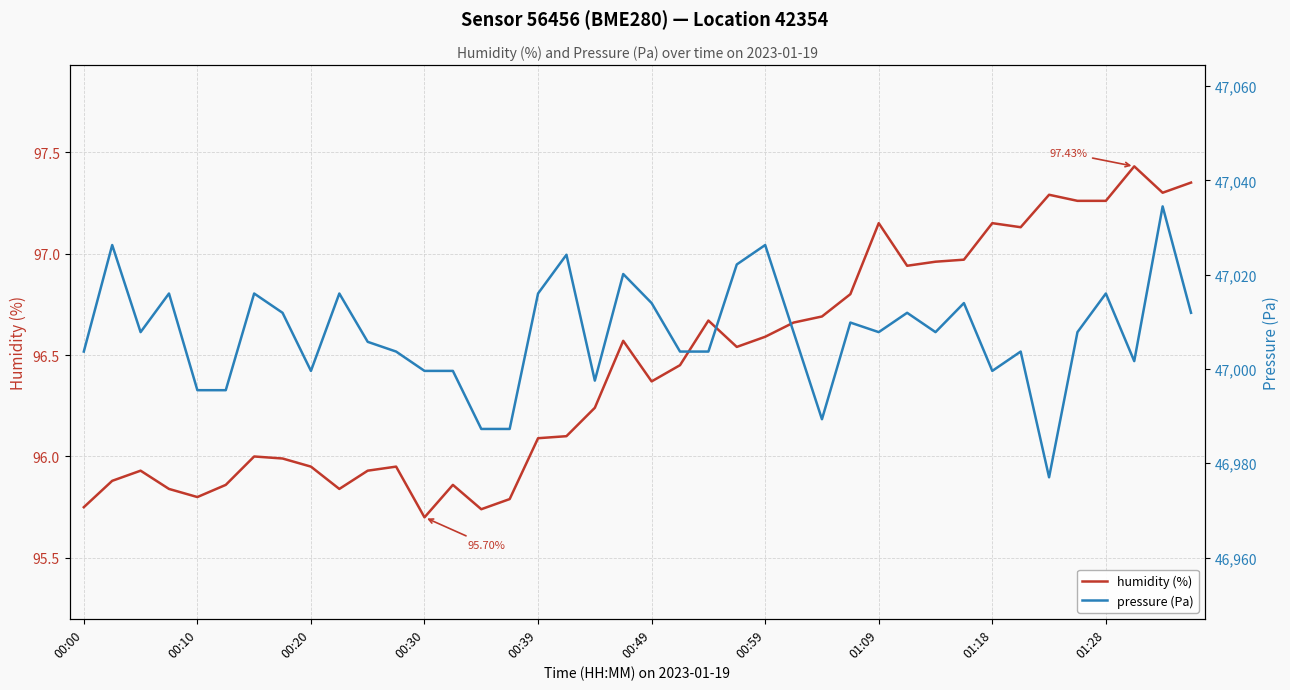

Which series changed the most between 00:59 and 37?

pressure (Pa)